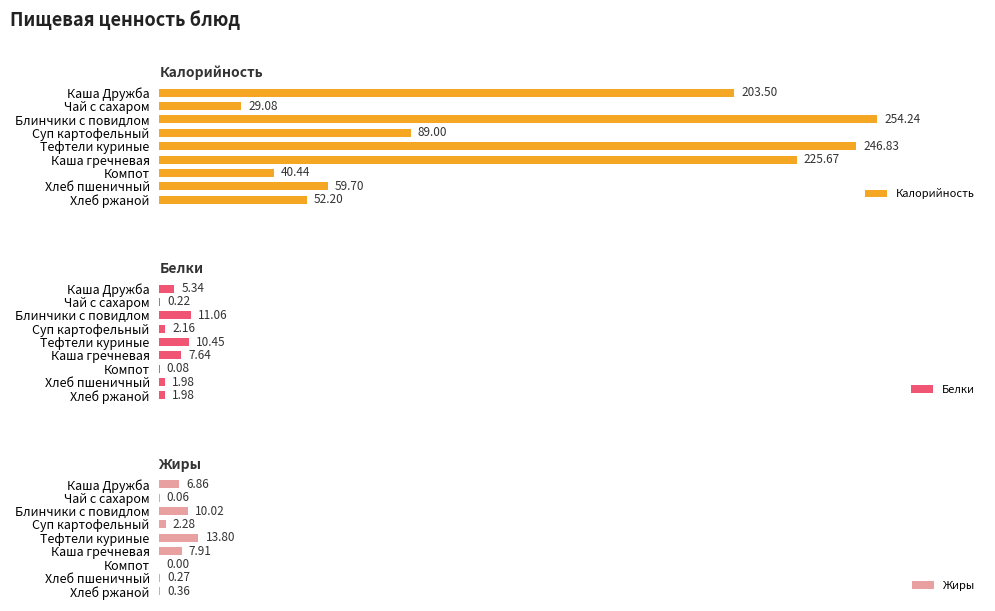

List the series in order of their peak value, highest first.

Калорийность, Жиры, Белки